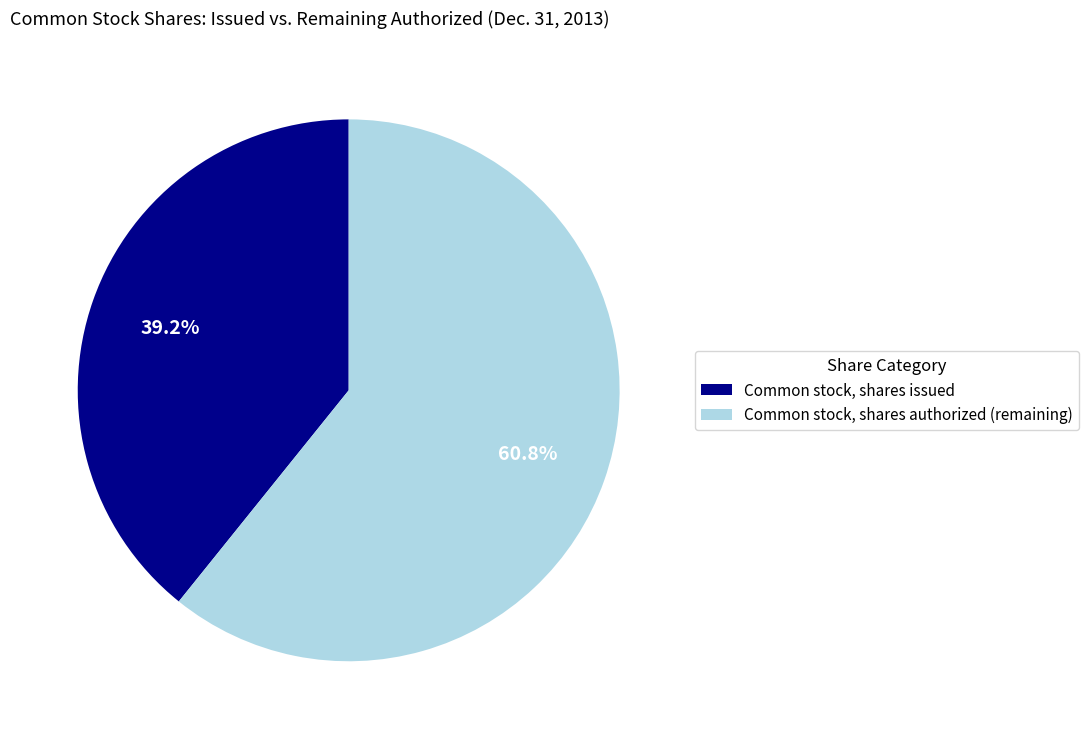

Between Common stock, shares authorized (remaining) and Common stock, shares issued, which is larger?

Common stock, shares authorized (remaining)